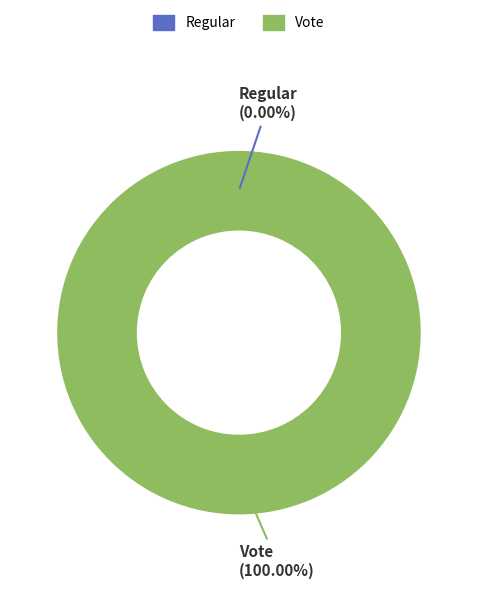

How much of the chart is everything except Regular?

100.0%